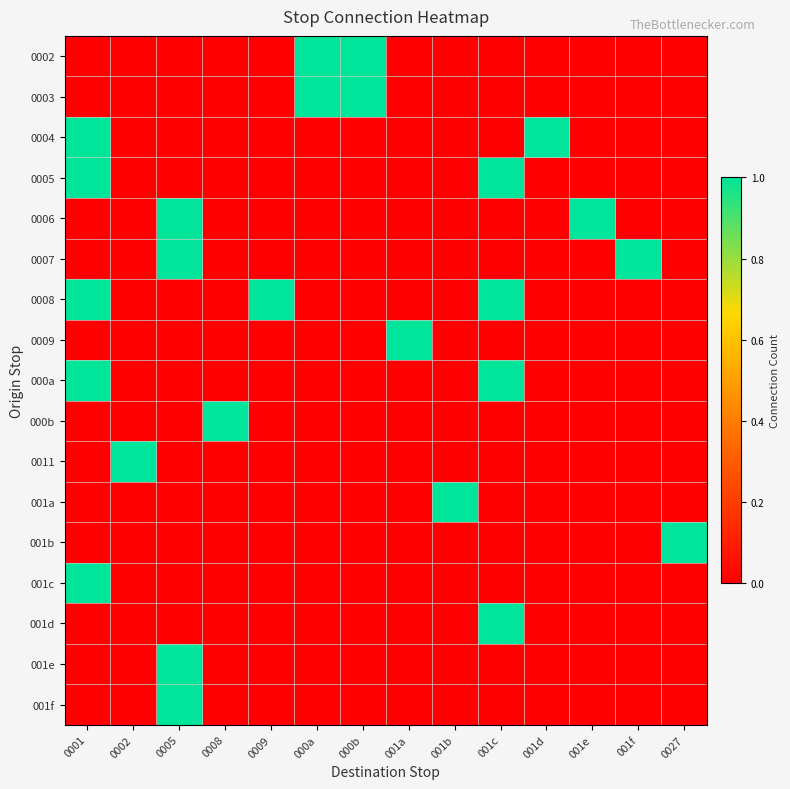

Which has a higher value, 0009 or 0001?

0009